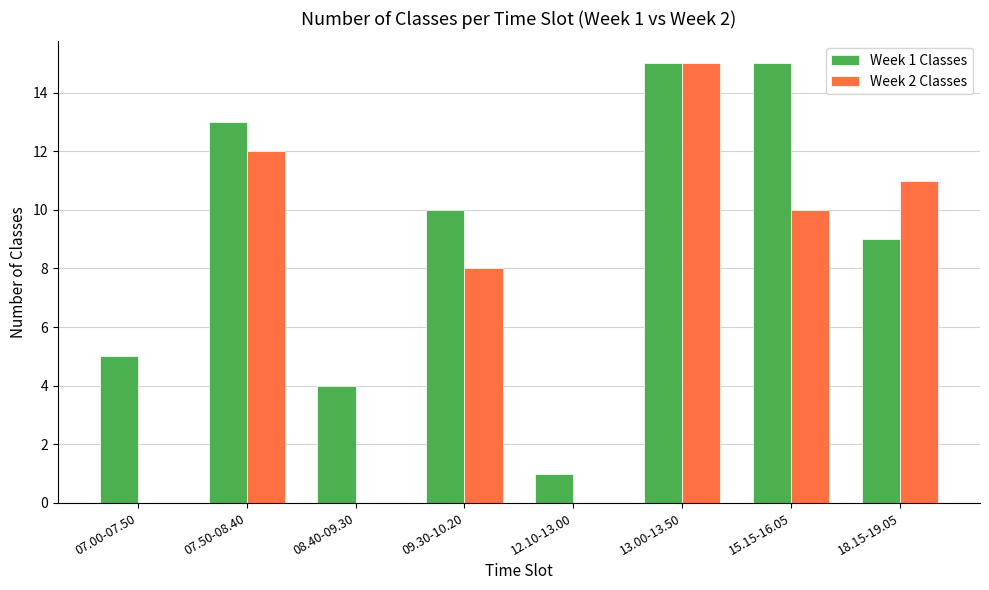

Which series changed the most between 12.10-13.00 and 15.15-16.05?

Week 1 Classes